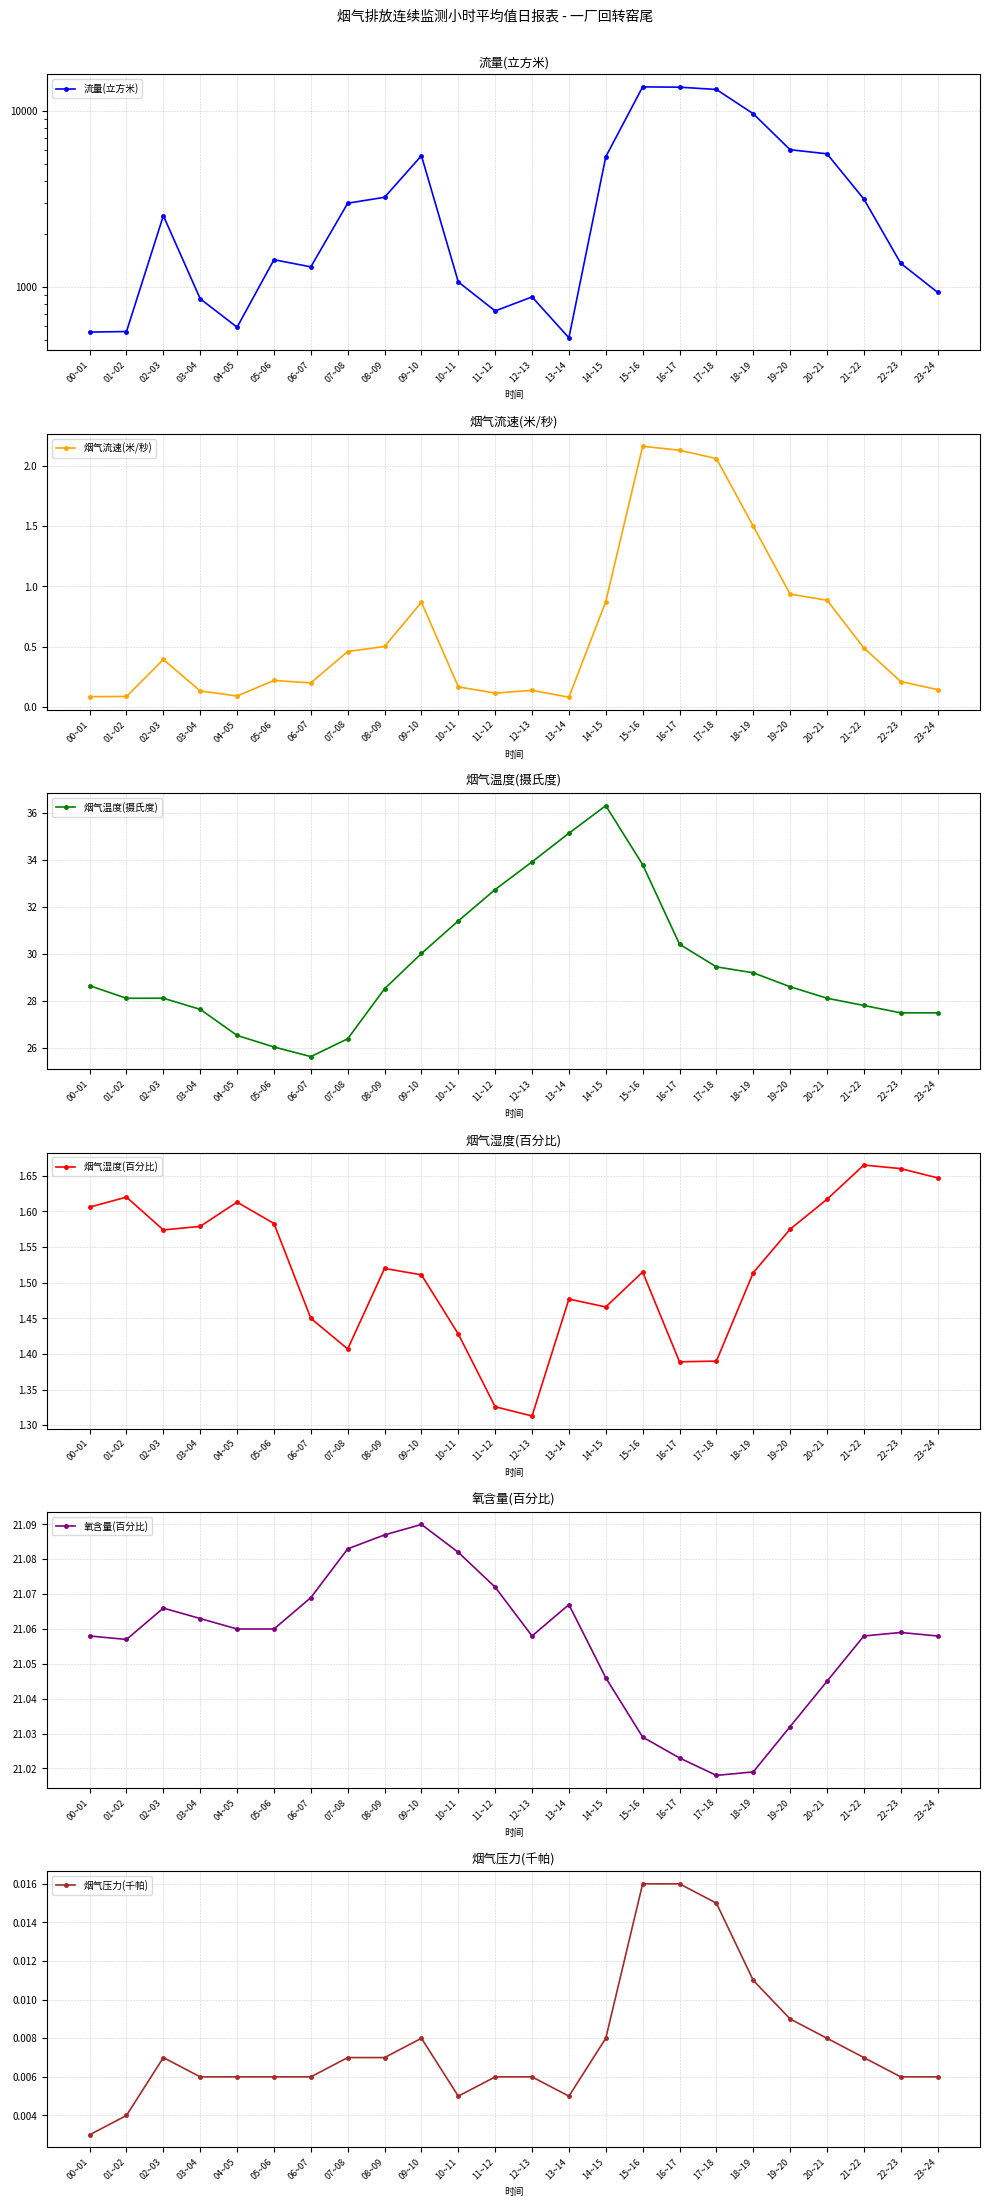

True or false: 流量(立方米) has a value of 9661.4 at 18~19.

True